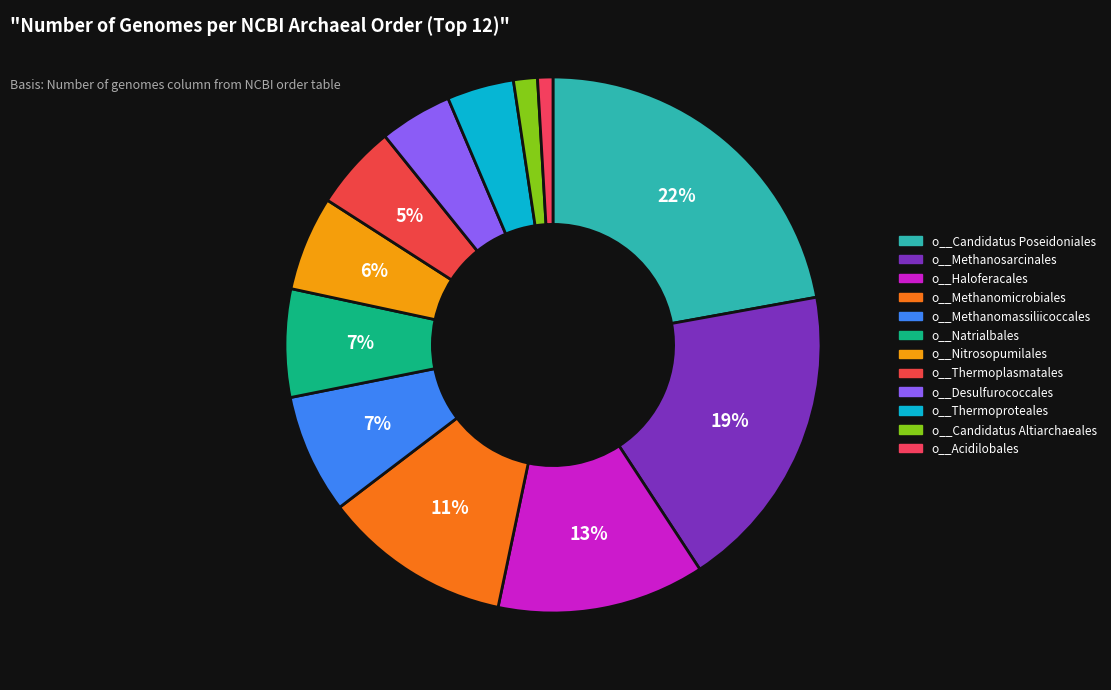

How many slices are in this pie chart?

12